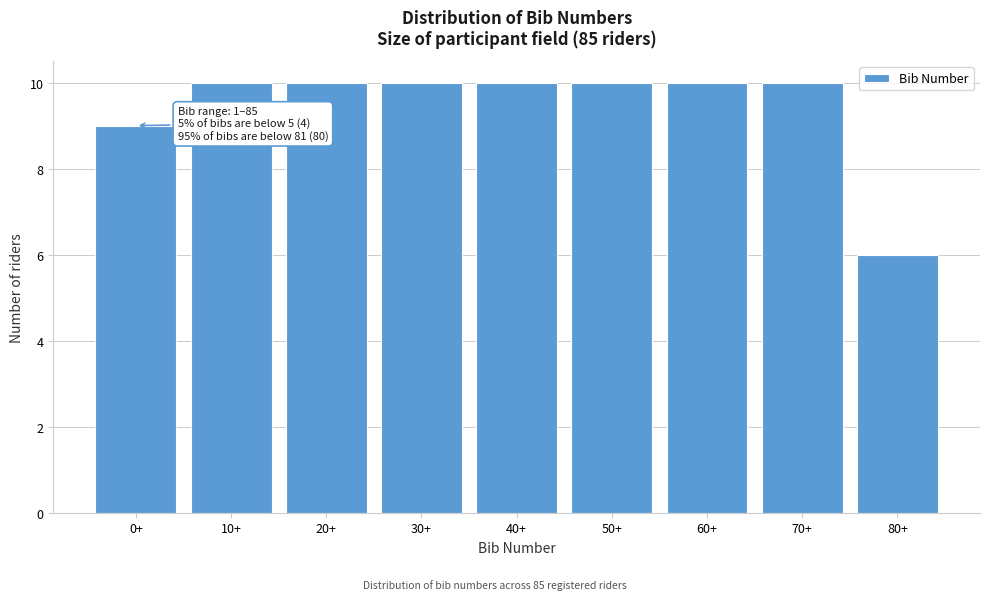

Reading left to right, what are all the values shown in this chart?

9	10	10	10	10	10	10	10	6